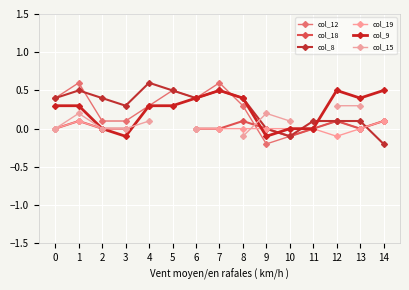

At which category is the sum across all series the highest?

1